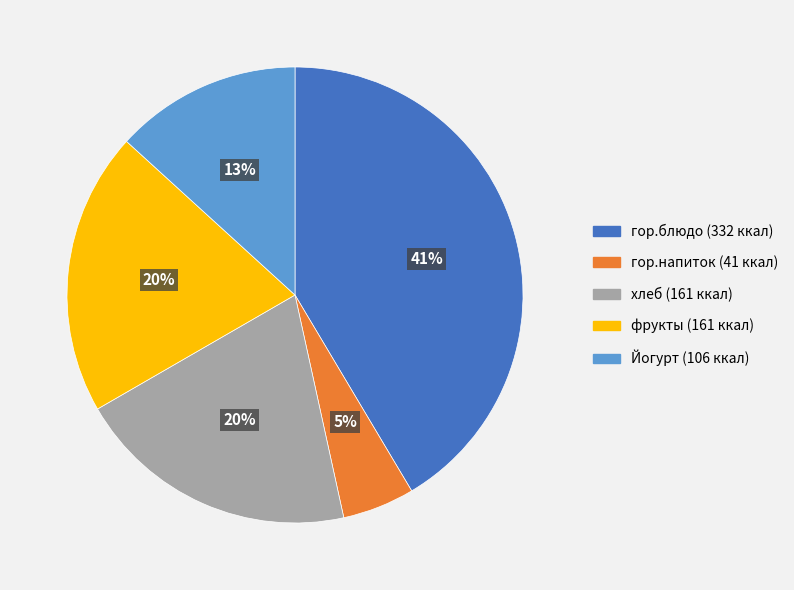

Which category has the smallest portion of the pie?

гор.напиток